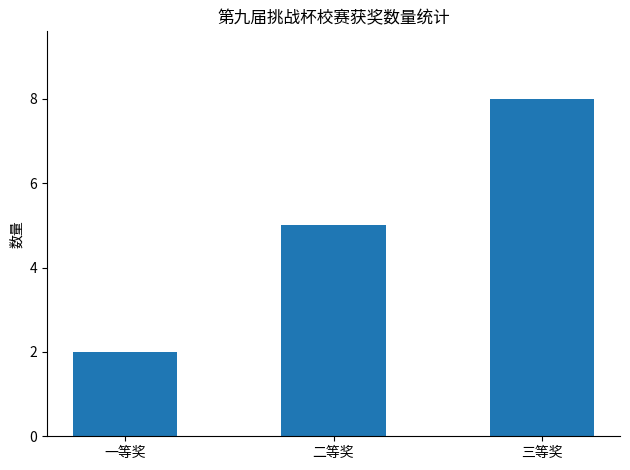

Reading right to left, transcribe all the data shown in this chart.

8	5	2